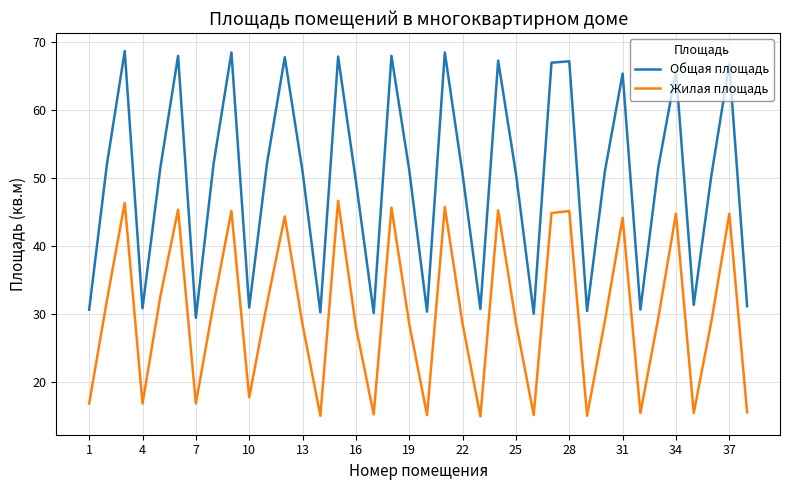

Which series has the largest total across all categories?

Общая площадь